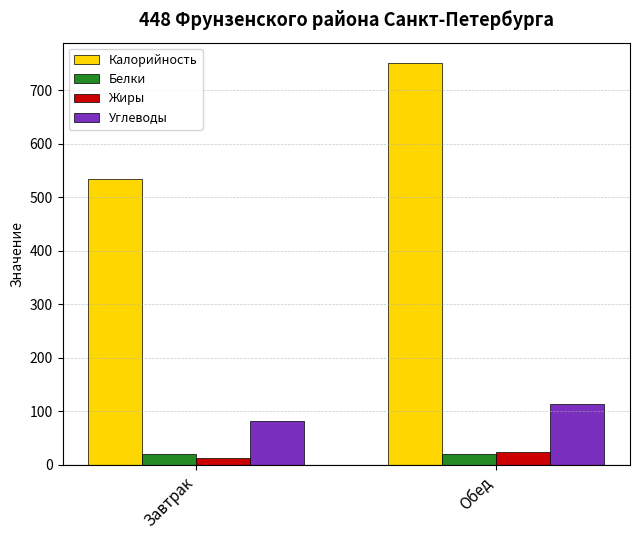

What is the average value of the Углеводы series?

97.5